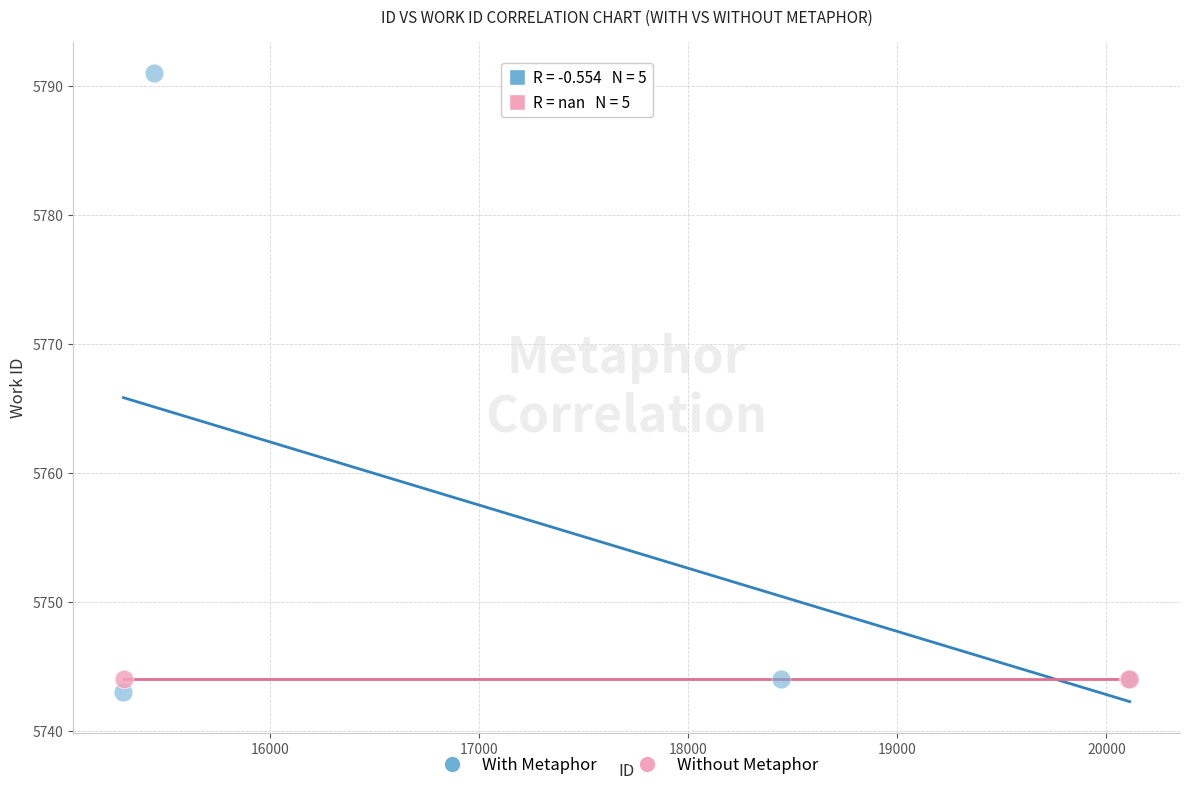

Which series reaches the maximum Y coordinate?

With Metaphor